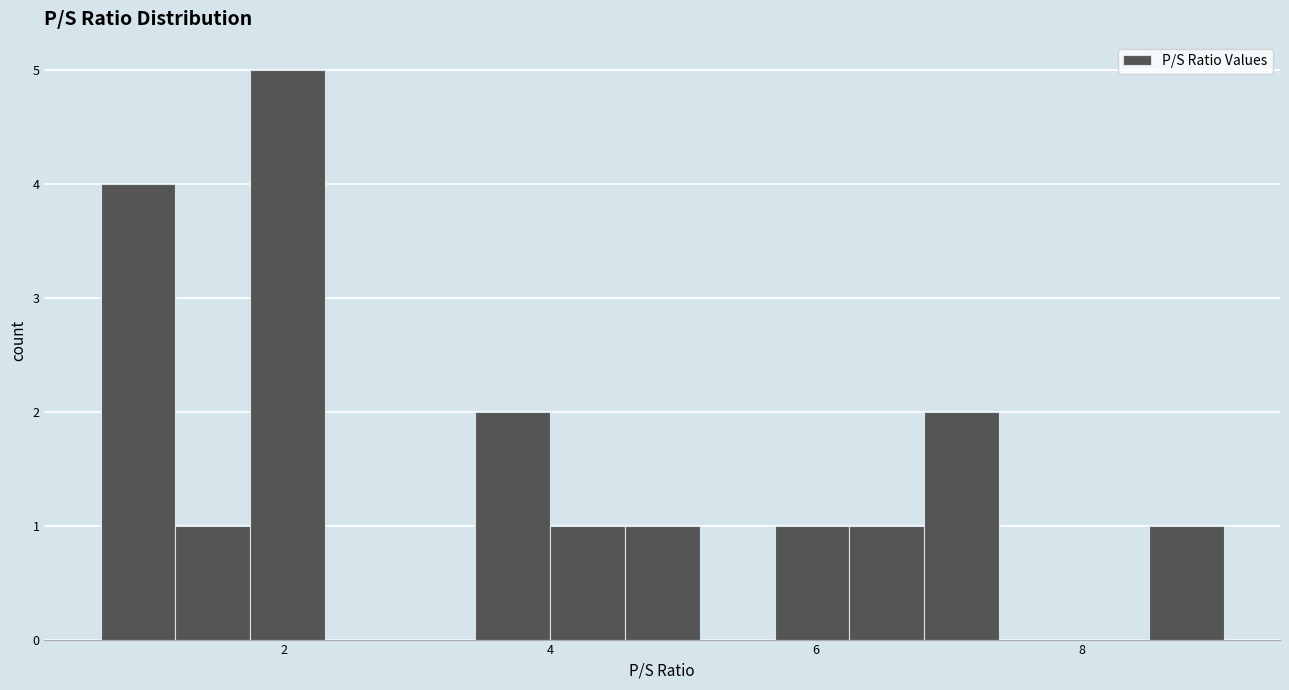

Read against the x-axis, roughly where is the centre of the tallest bar?

2.0